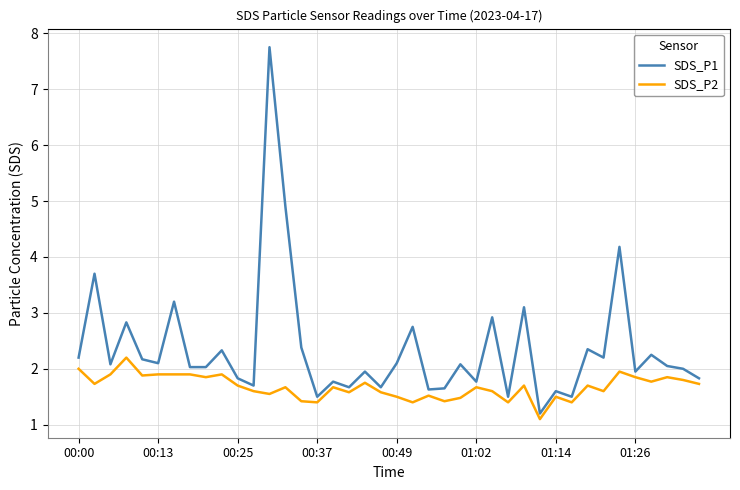

What is the smallest value displayed?

1.1